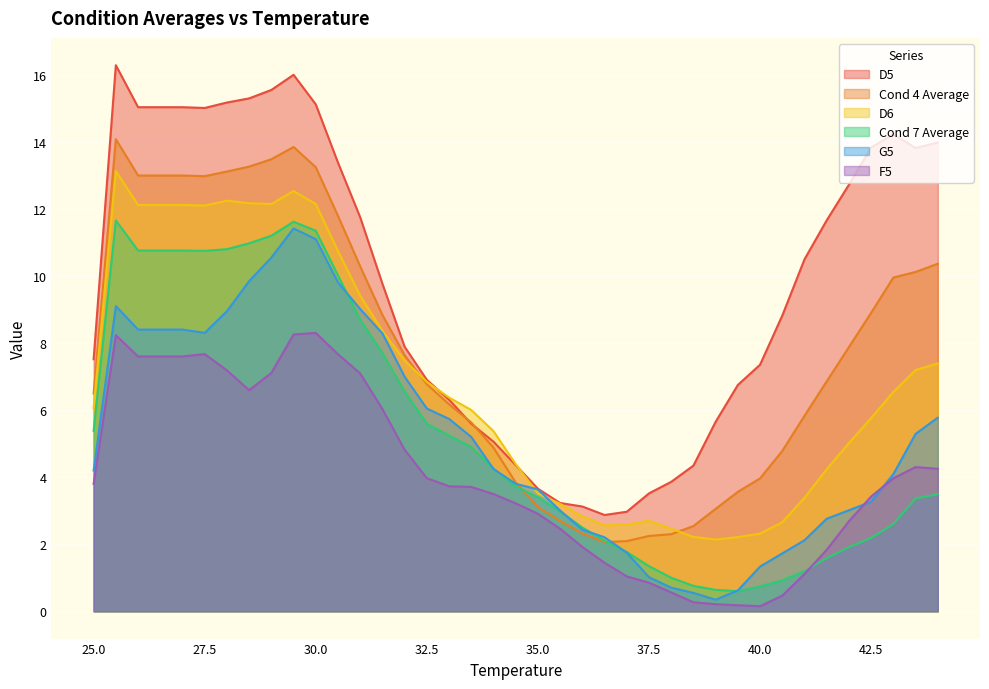

At which category is the sum across all series the highest?

29.5